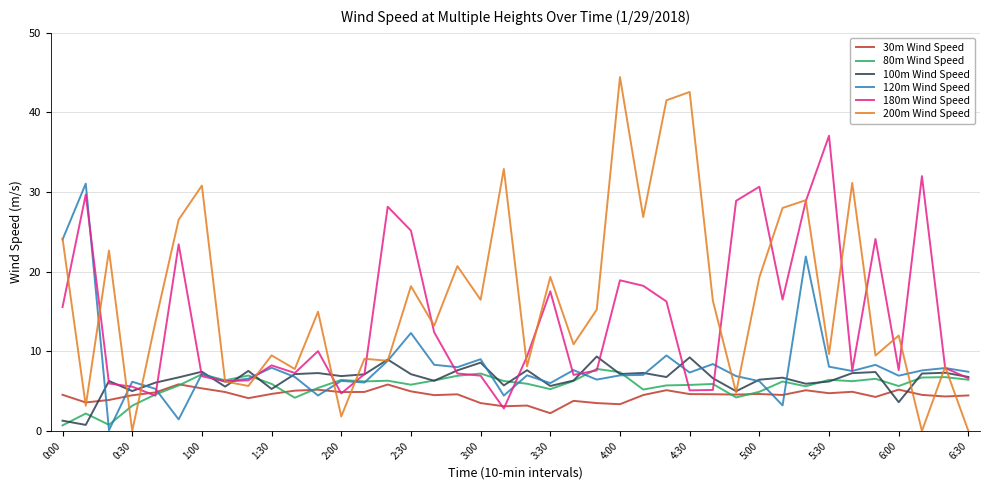

Which series has the largest total across all categories?

200m Wind Speed